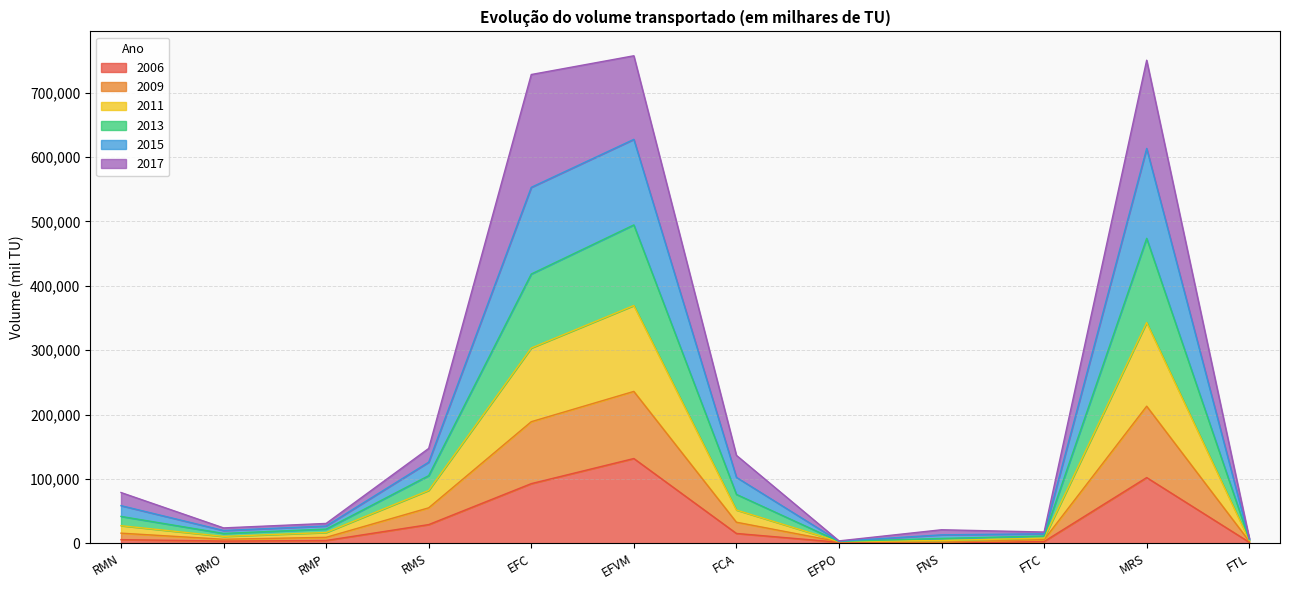

Where is the first local minimum for 2013?

RMO